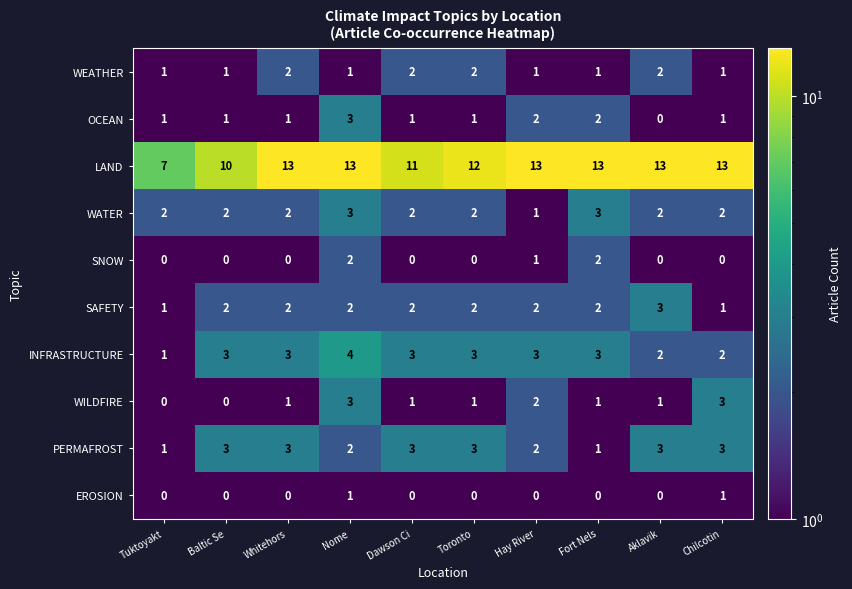

The PERMAFROST series shows 1 at Whitehors. True or false?

False